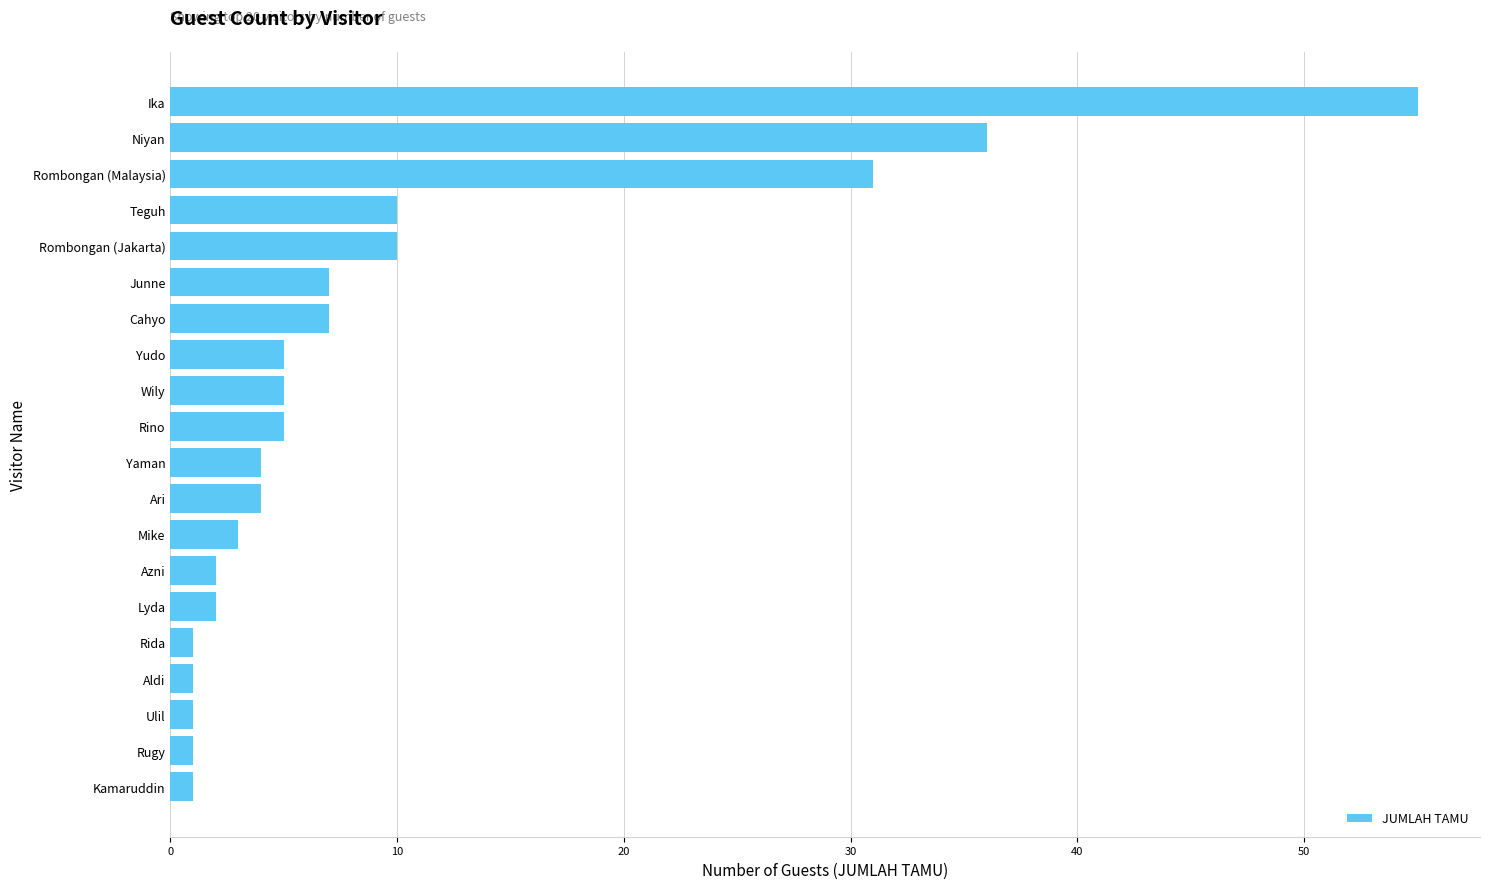

What is the sum of all values?

191